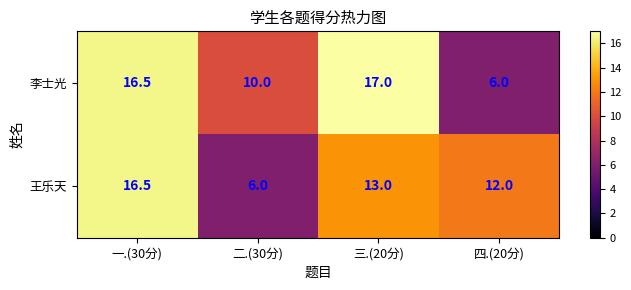

At which category is the sum across all series the highest?

一.(30分)